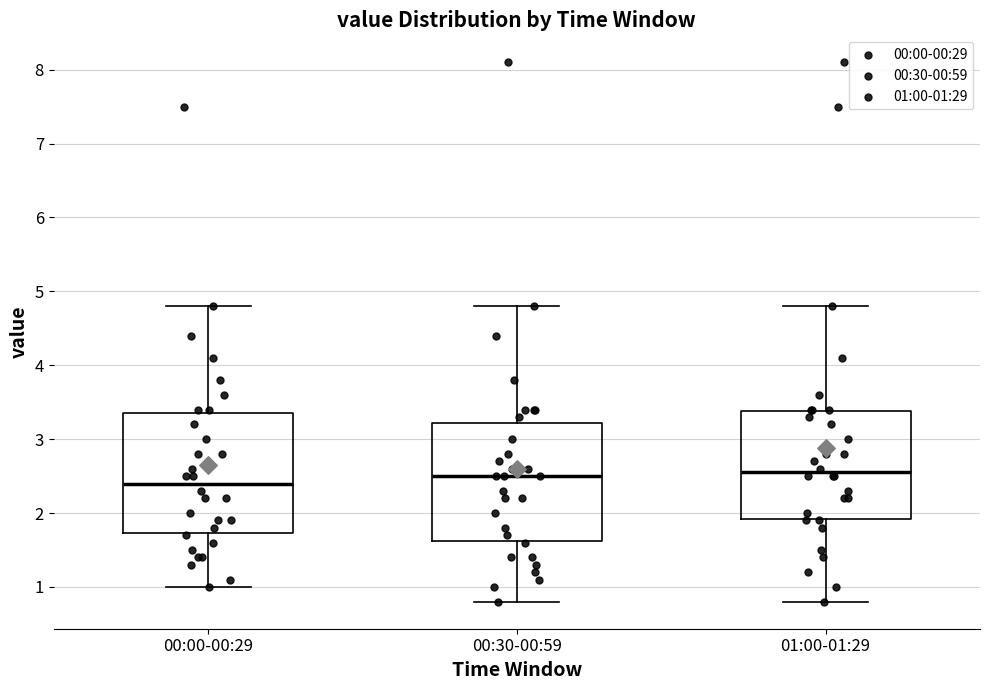

Where is the upper edge of the box for 00:30-00:59 on the y-axis? The values are not printed on the chart, so give them approximately, as read against the axis.

3.2